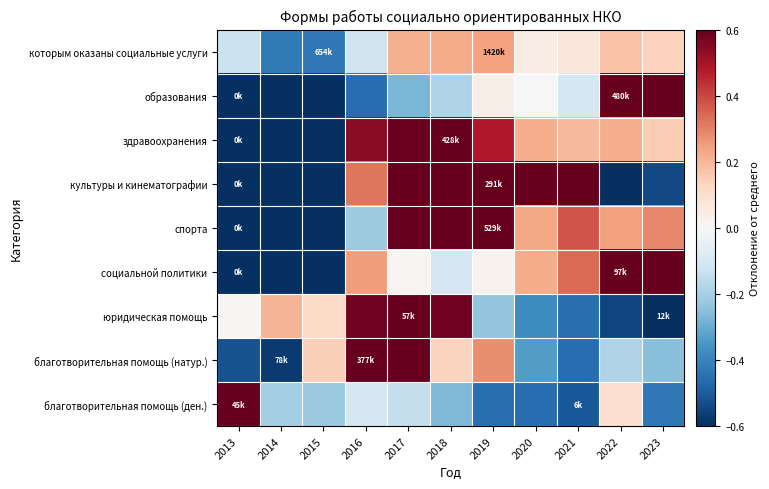

Reading left to right, extract all data points from this chart.

которым оказаны социальные услуги: 2013=-0.1	2014=-0.4	2015=-0.4	2016=-0.1	2017=0.2	2018=0.2	2019=0.2	2020=0.0	2021=0.1	2022=0.2	2023=0.1
образования: 2013=-1.0	2014=-1.0	2015=-1.0	2016=-0.5	2017=-0.3	2018=-0.2	2019=0.0	2020=0.0	2021=-0.1	2022=2.1	2023=1.8
здравоохранения: 2013=-1.0	2014=-1.0	2015=-1.0	2016=0.5	2017=0.6	2018=0.6	2019=0.5	2020=0.2	2021=0.2	2022=0.2	2023=0.2
культуры и кинематографии: 2013=-1.0	2014=-1.0	2015=-1.0	2016=0.3	2017=0.8	2018=0.8	2019=0.8	2020=0.8	2021=0.7	2022=-0.7	2023=-0.5
спорта: 2013=-1.0	2014=-1.0	2015=-1.0	2016=-0.2	2017=0.7	2018=0.7	2019=0.7	2020=0.2	2021=0.4	2022=0.2	2023=0.3
социальной политики: 2013=-1.0	2014=-1.0	2015=-1.0	2016=0.2	2017=0.0	2018=-0.1	2019=0.0	2020=0.2	2021=0.3	2022=1.3	2023=1.0
юридическая помощь: 2013=0.0	2014=0.2	2015=0.1	2016=0.6	2017=0.7	2018=0.6	2019=-0.2	2020=-0.4	2021=-0.5	2022=-0.5	2023=-0.6
благотворительная помощь (натур.): 2013=-0.5	2014=-0.6	2015=0.1	2016=1.1	2017=0.7	2018=0.1	2019=0.3	2020=-0.3	2021=-0.5	2022=-0.2	2023=-0.3
благотворительная помощь (ден.): 2013=2.7	2014=-0.2	2015=-0.2	2016=-0.1	2017=-0.1	2018=-0.3	2019=-0.5	2020=-0.5	2021=-0.5	2022=0.1	2023=-0.4